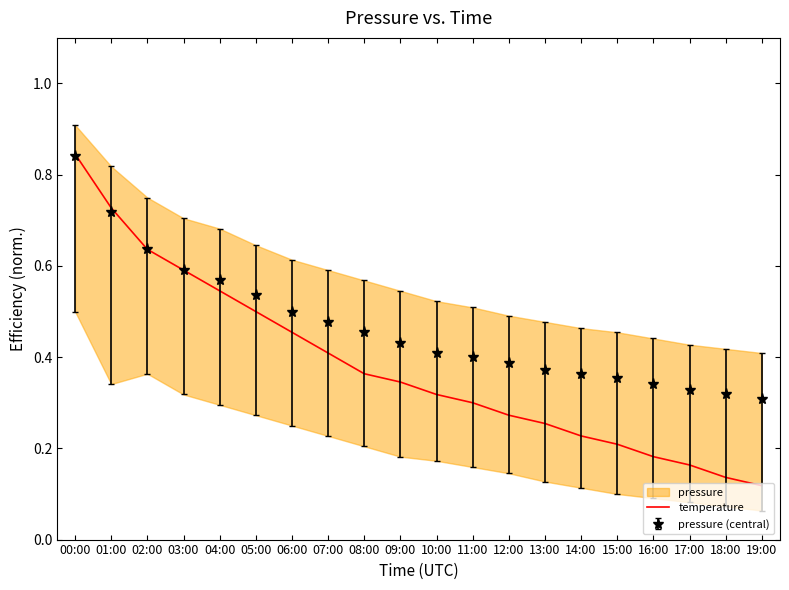

At which category does the chart reach its minimum across all series?

19:00